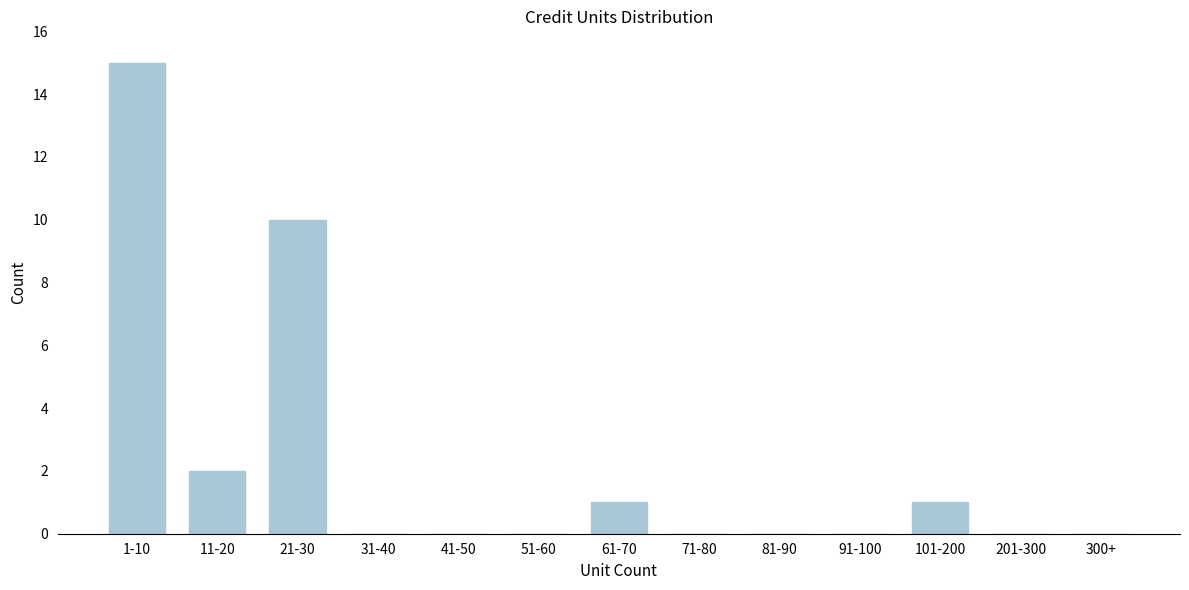

Reading left to right, transcribe all the data shown in this chart.

1-10=15	11-20=2	21-30=10	31-40=0	41-50=0	51-60=0	61-70=1	71-80=0	81-90=0	91-100=0	101-200=1	201-300=0	300+=0